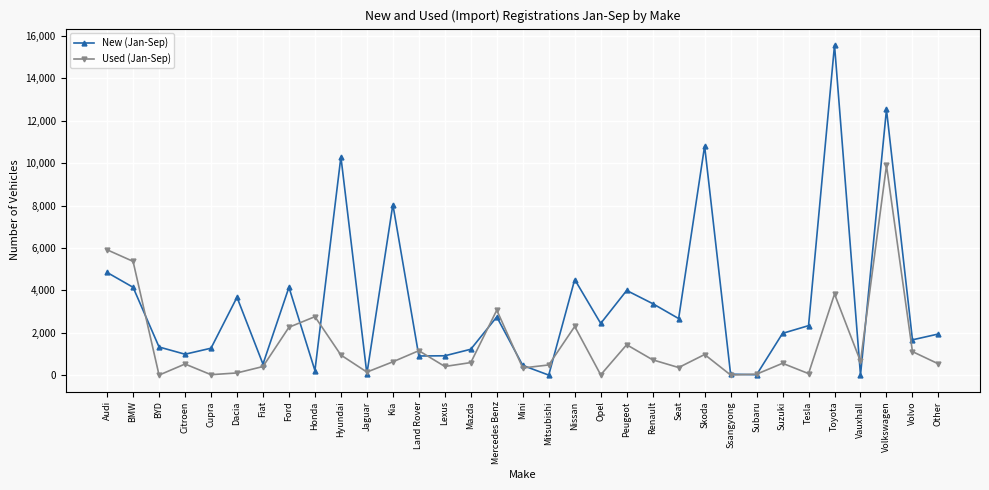

Count the number of data series in this chart.

2